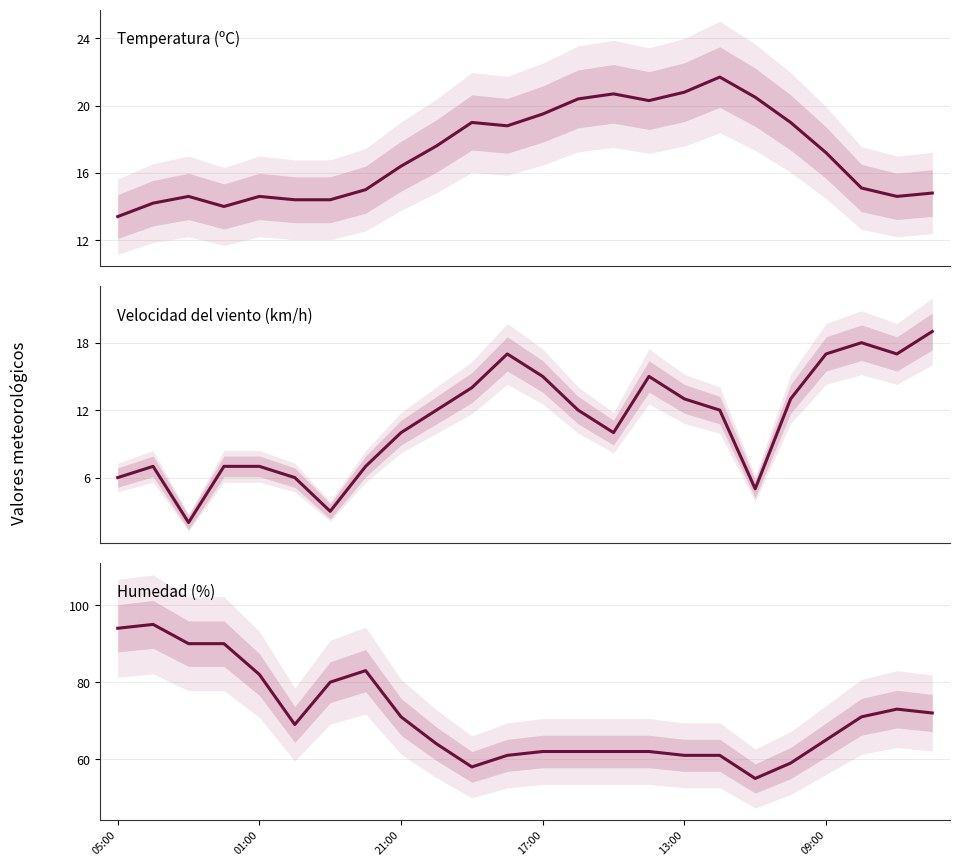

What is the total value across all series at 7?

105.0